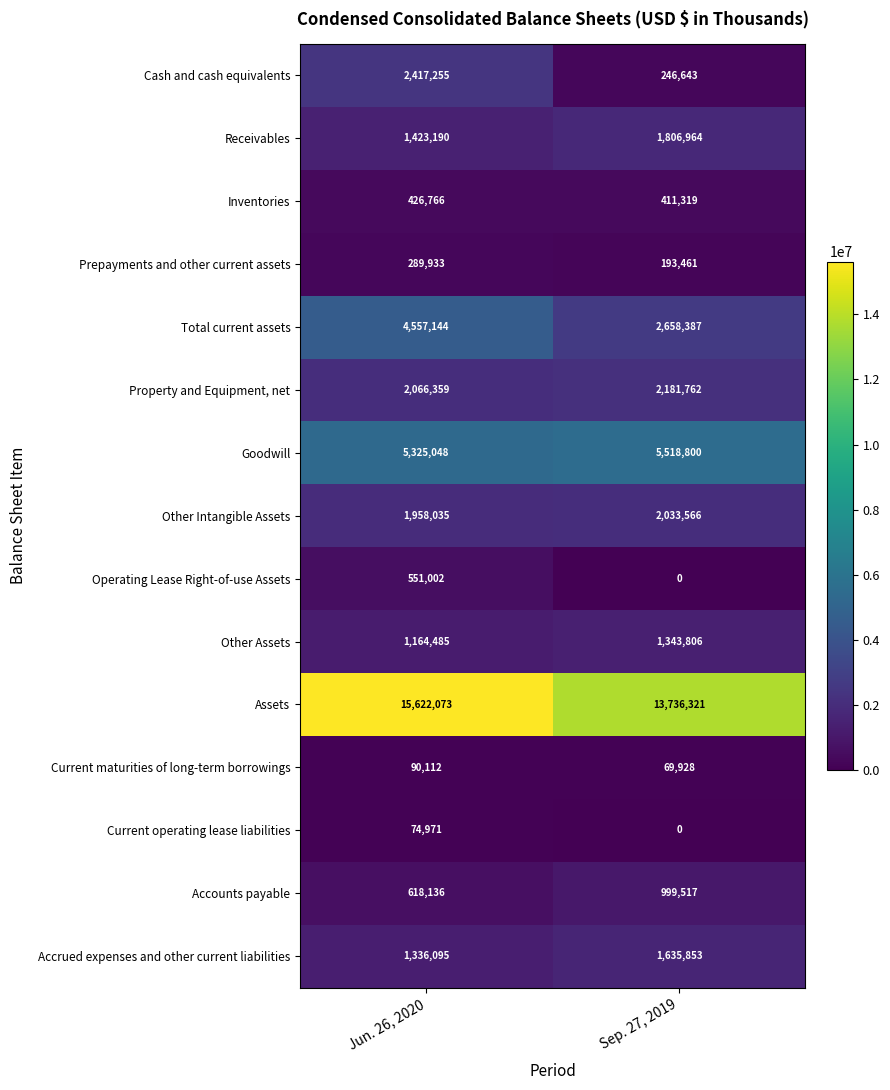

Where is Other Assets nearest to the value 1254145?

Jun. 26, 2020